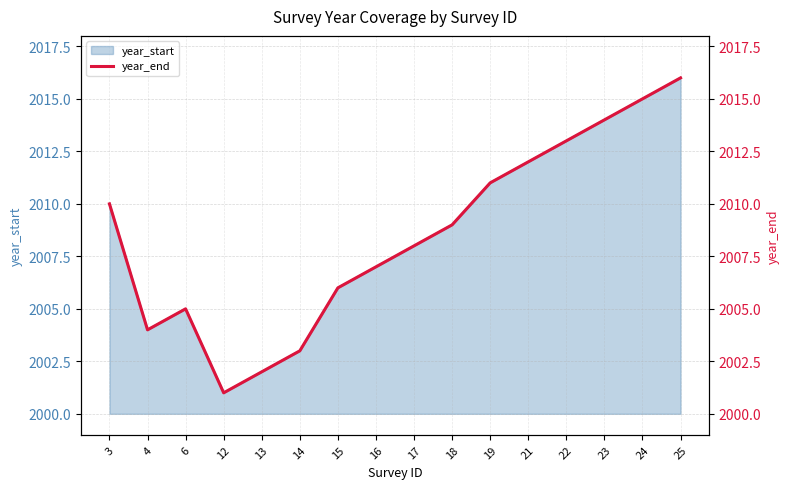

Which category has the highest value across all series?

25